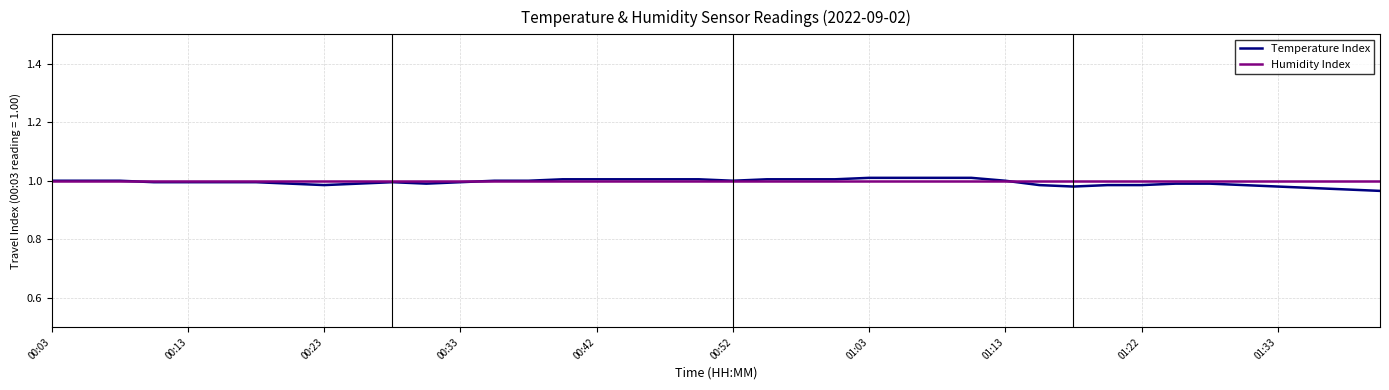

Which series has the largest range (max minus min)?

Temperature Index